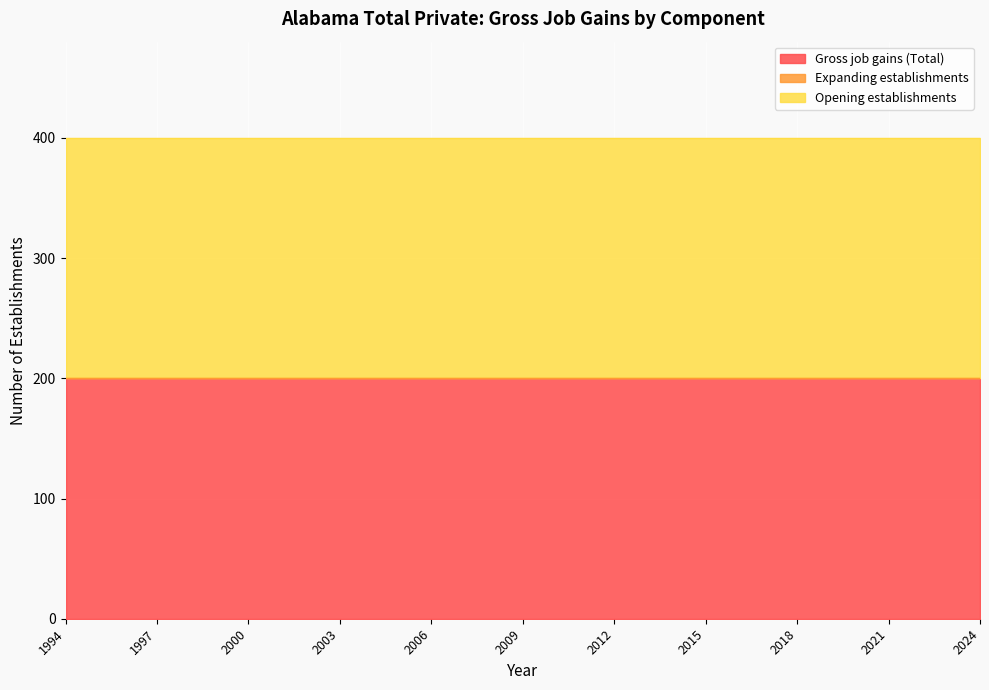

True or false: Opening establishments and Gross job gains (Total) intersect in this chart.

False